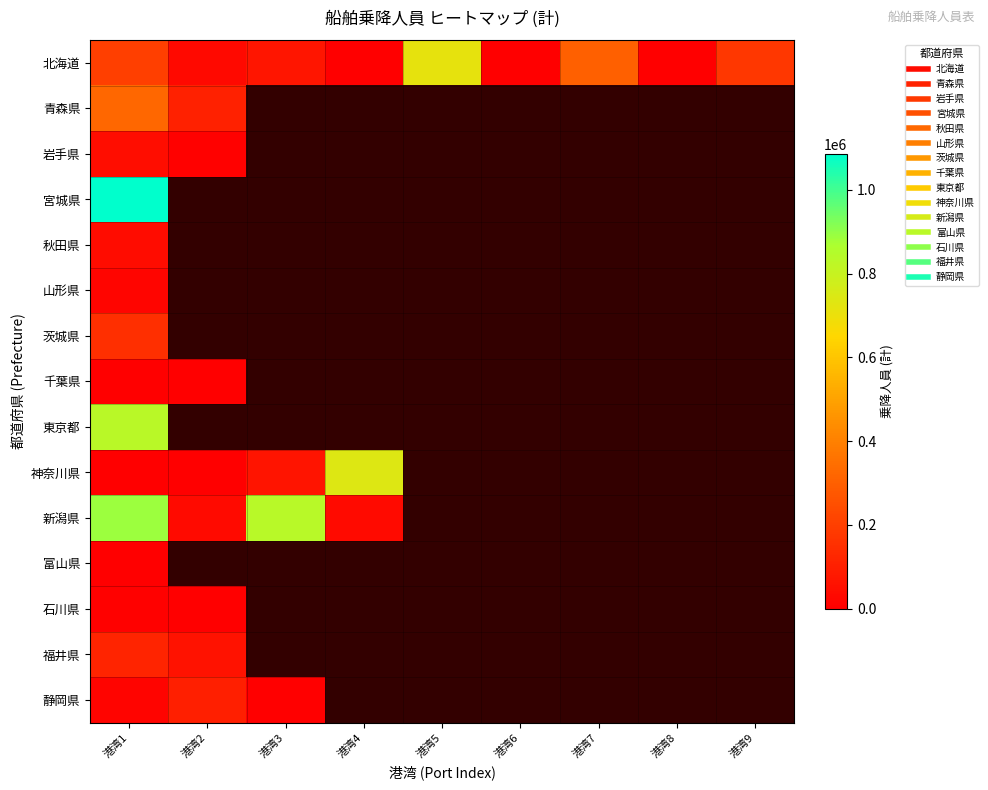

What is the difference between the maximum and minimum values in the 岩手県 series?

36391.0